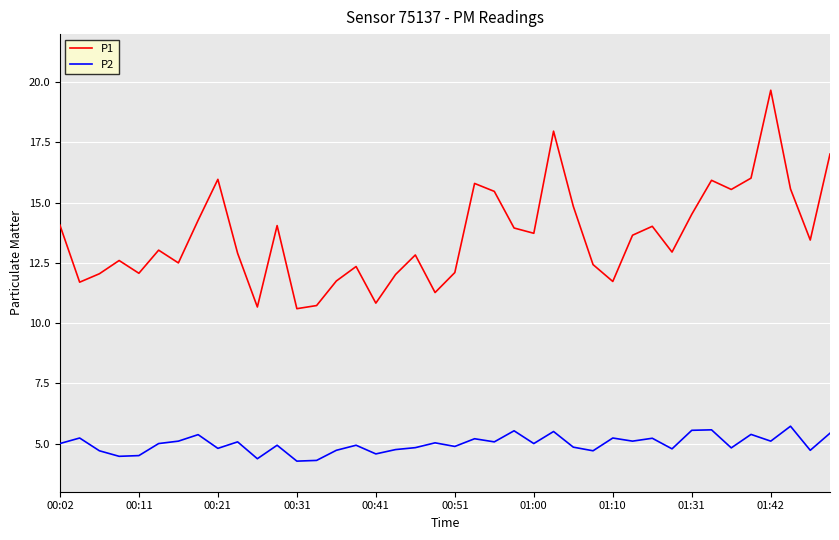

At how many categories does at least one series exceed 6?

40